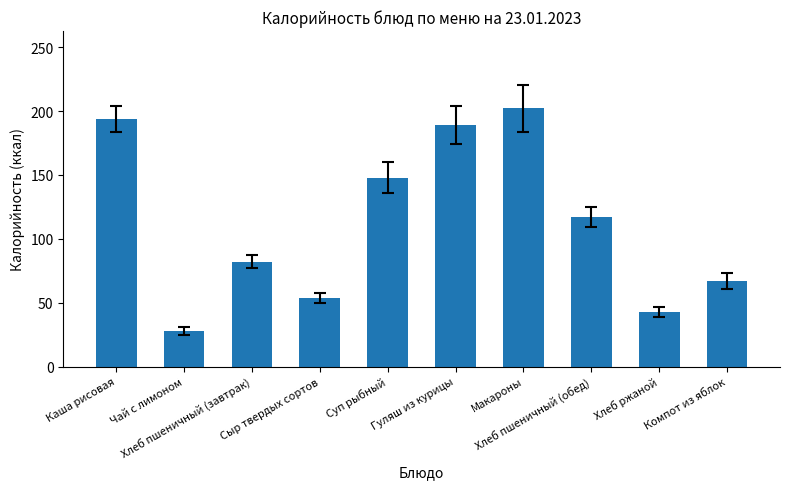

What is the label of the 2nd bar from the left?

Чай с лимоном